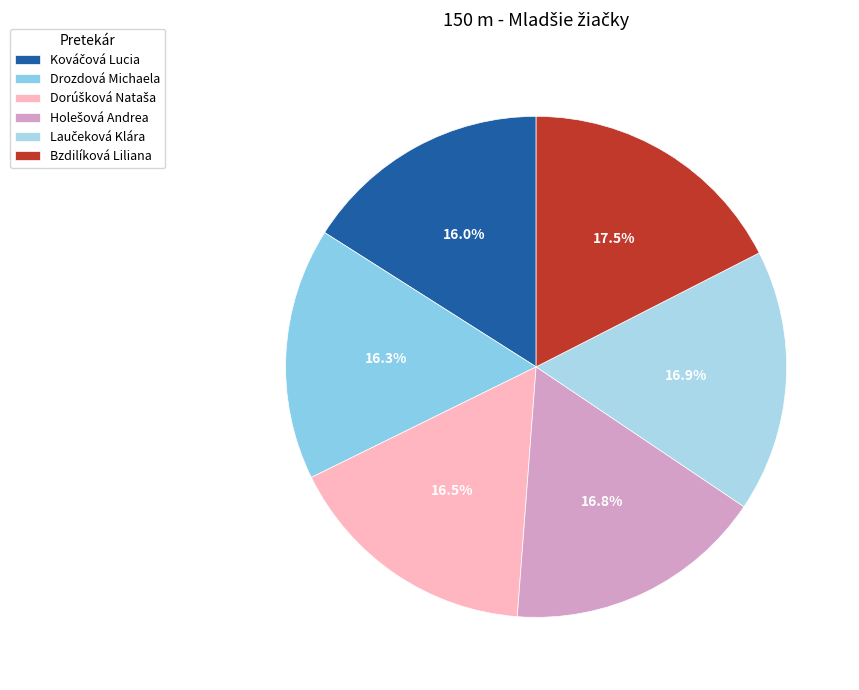

What percentage do Drozdová Michaela and Dorúšková Nataša together represent?

32.8%